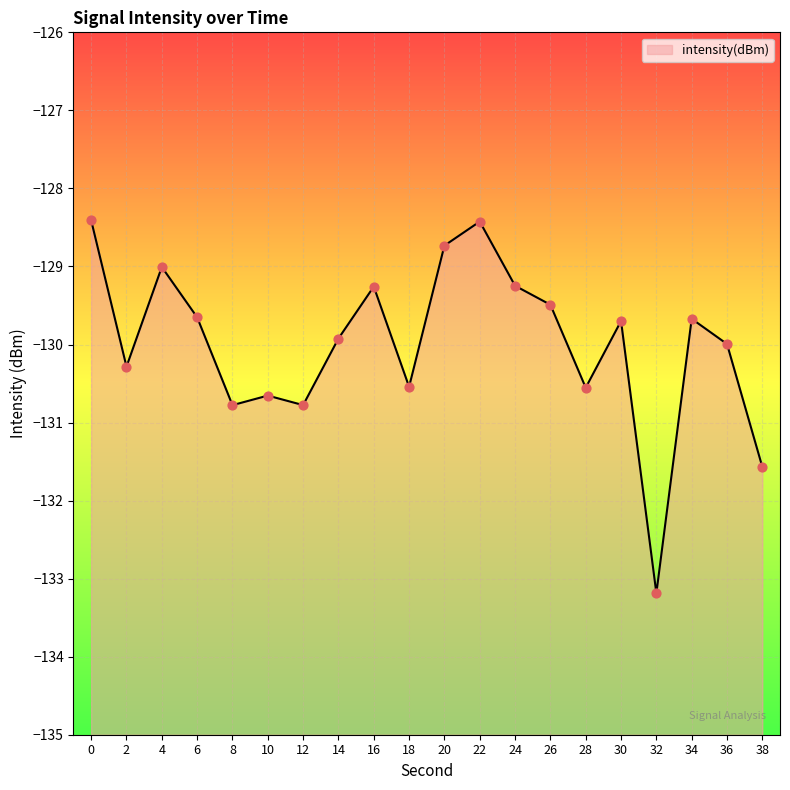

Which has a higher value, 26 or 18?

26